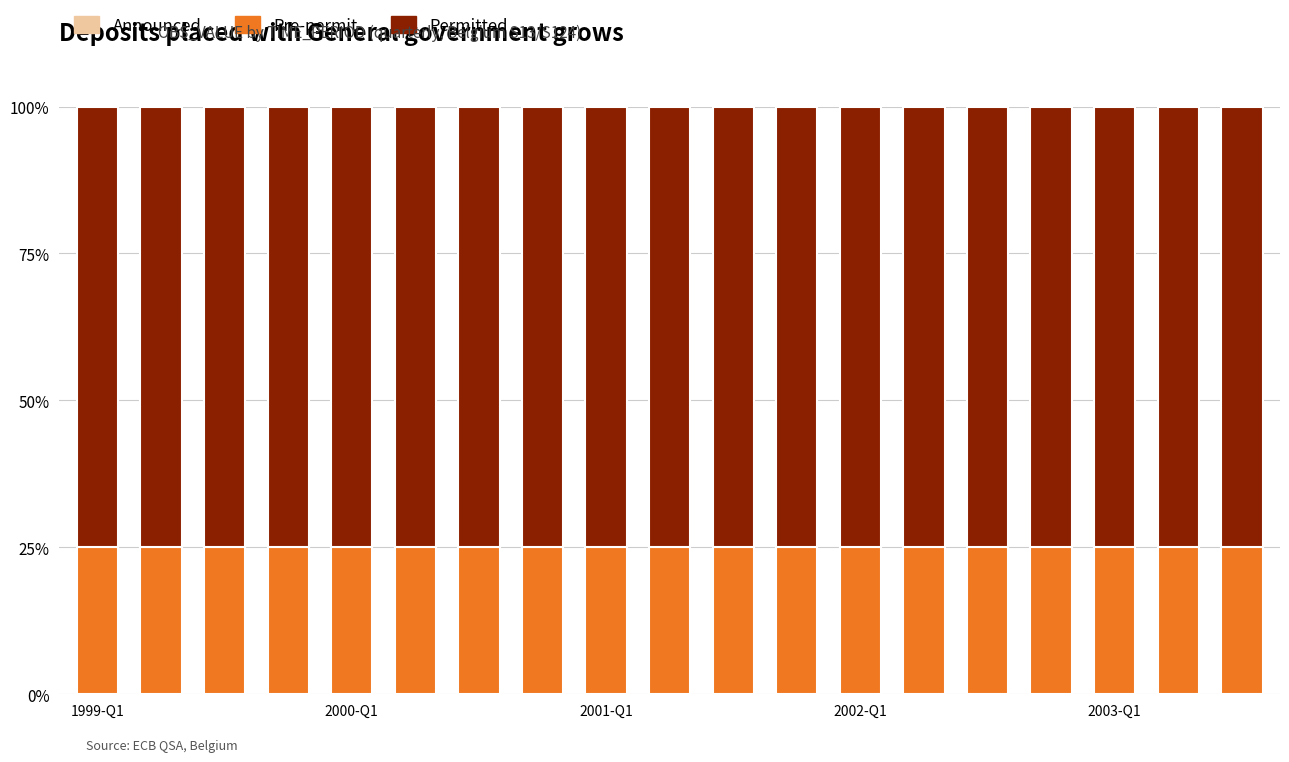

What is the sum of all Pre-permit values?

475